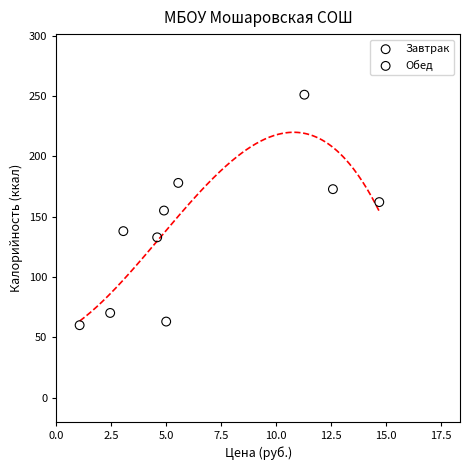

What are all the series names shown in the legend?

Завтрак, Обед